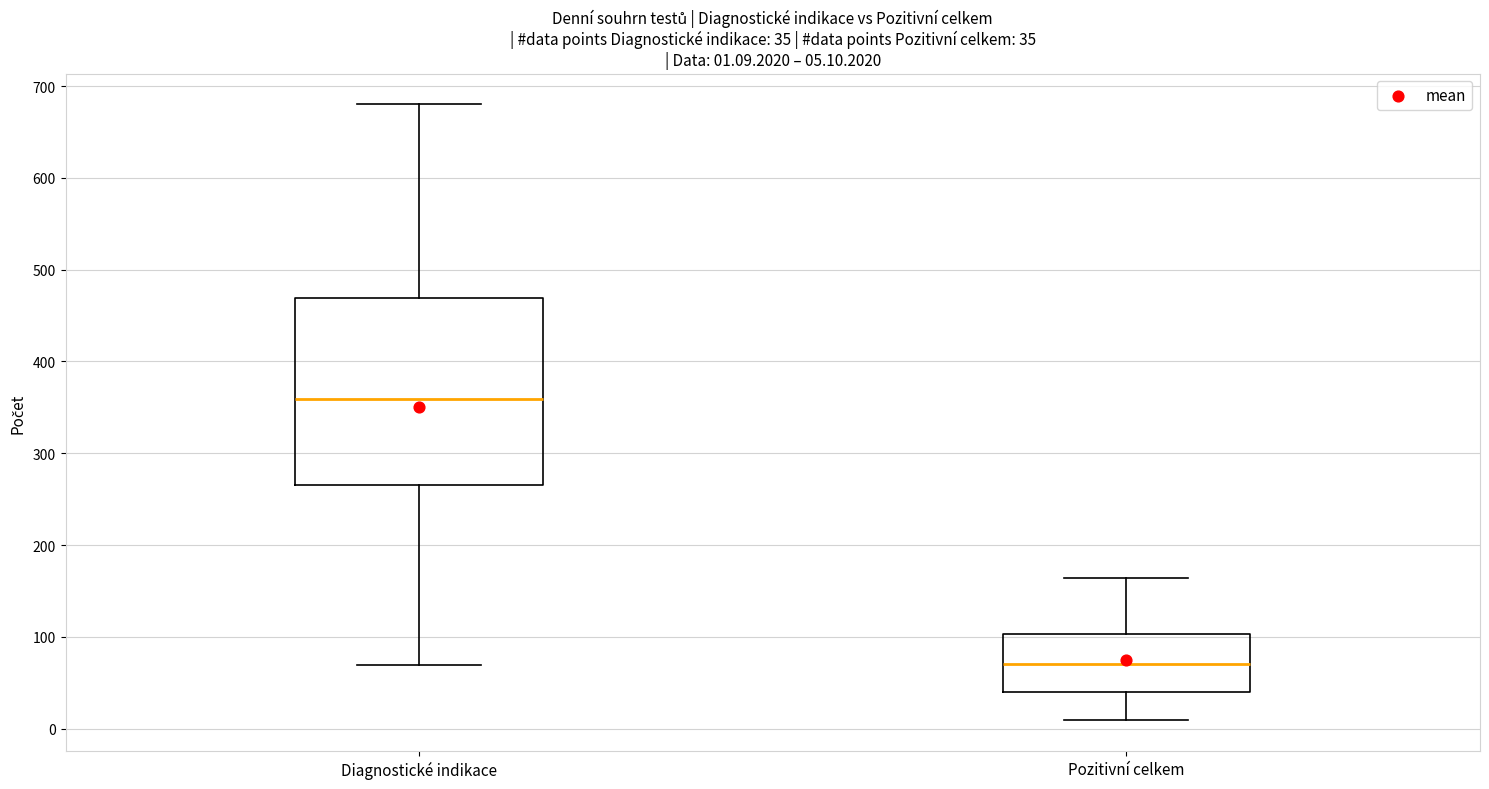

Which box has the highest median line?

Diagnostické indikace